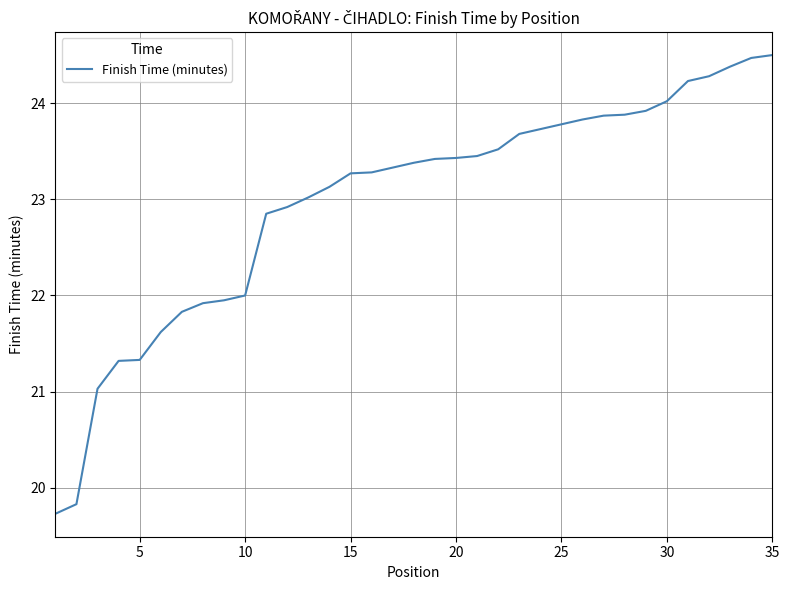

Does the chart display data point markers on the line(s)?

No